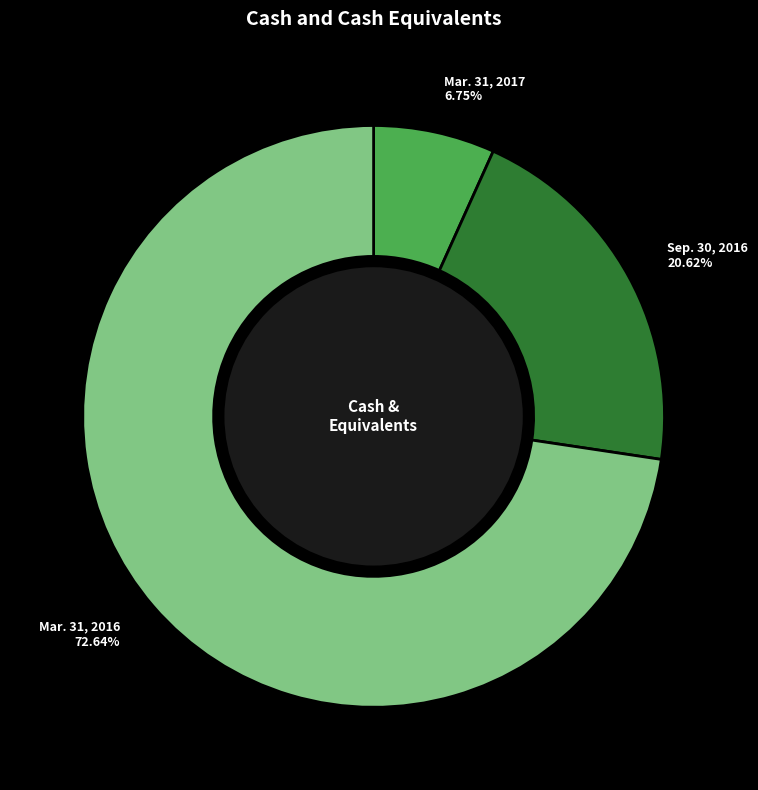

To the nearest percent, what is the difference between the largest and smallest slice percentages?

66%